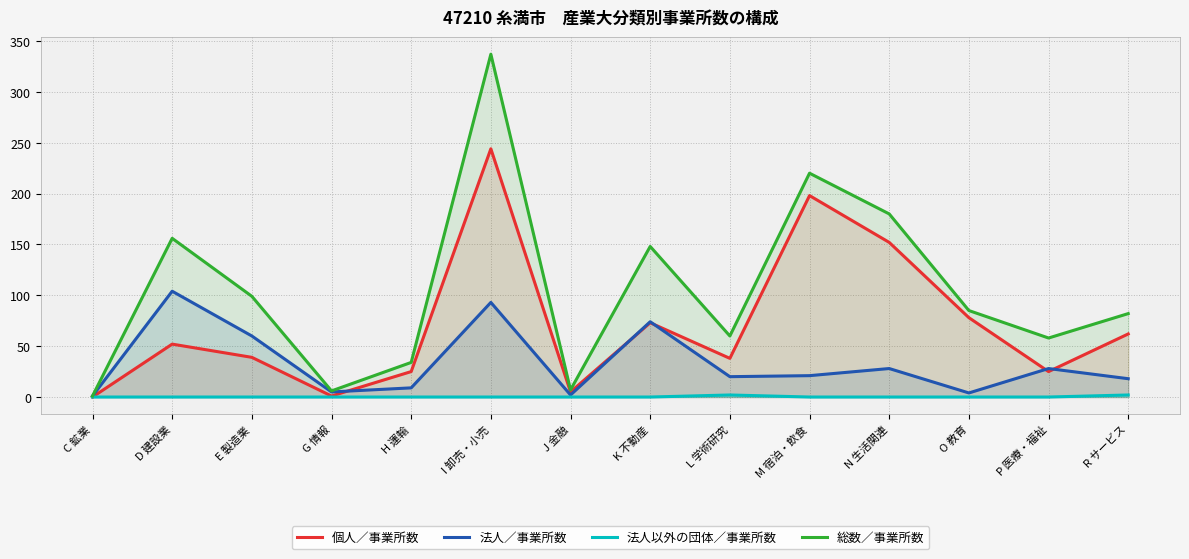

What is the approximate value of 法人／事業所数 at N 生活関連, to the nearest 5?

30